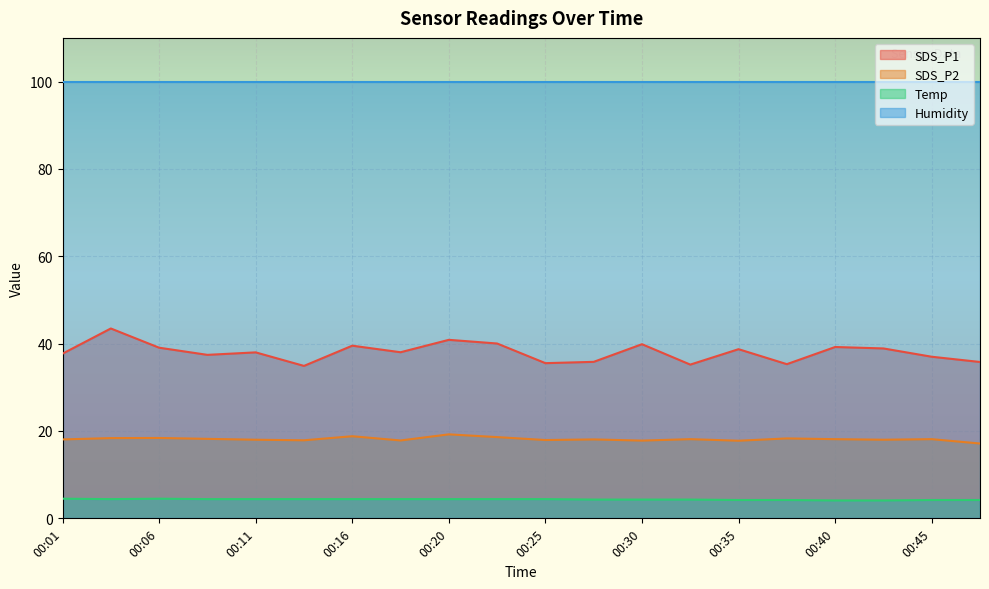

What are all the series names shown in the legend?

SDS_P1, SDS_P2, Temp, Humidity